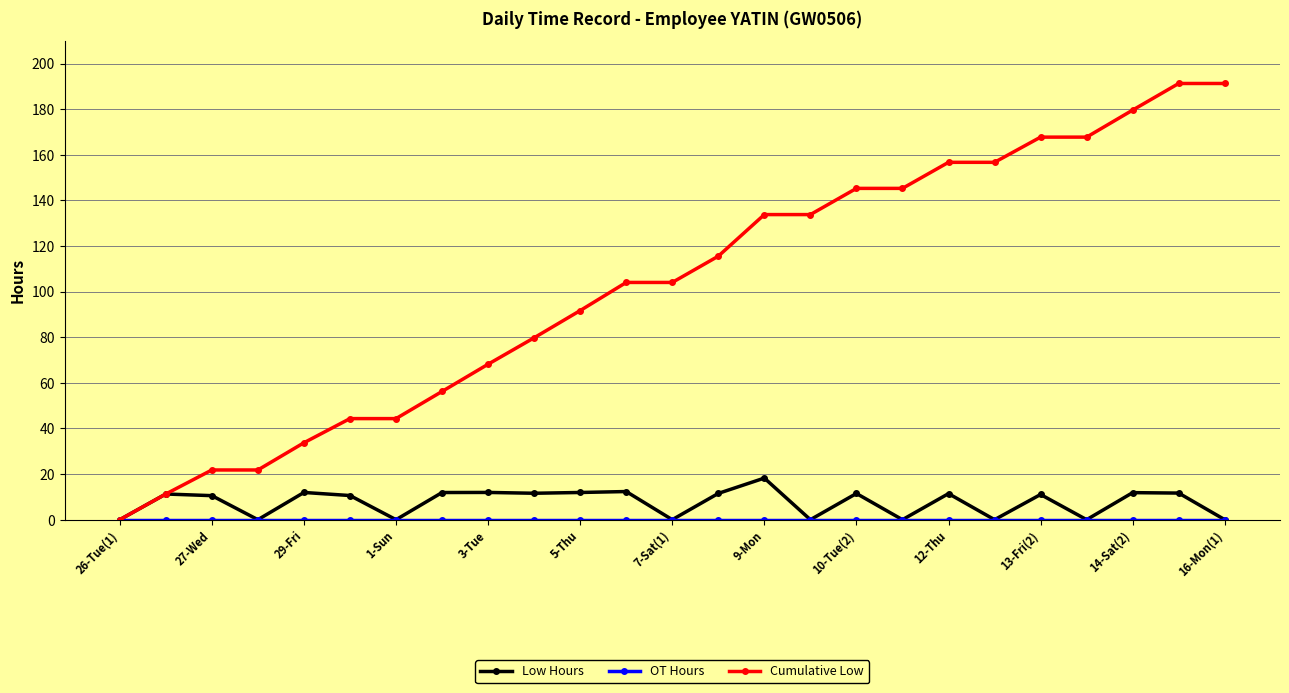

Which series has the largest range (max minus min)?

Cumulative Low